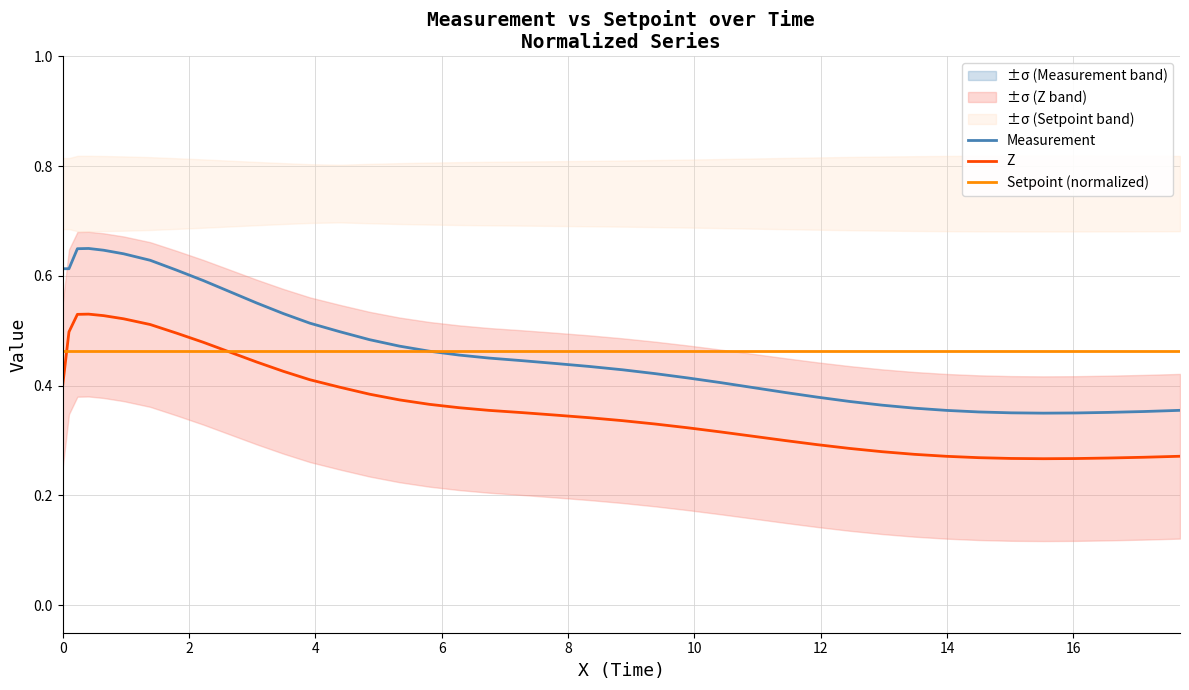

True or false: Z and Measurement intersect in this chart.

False